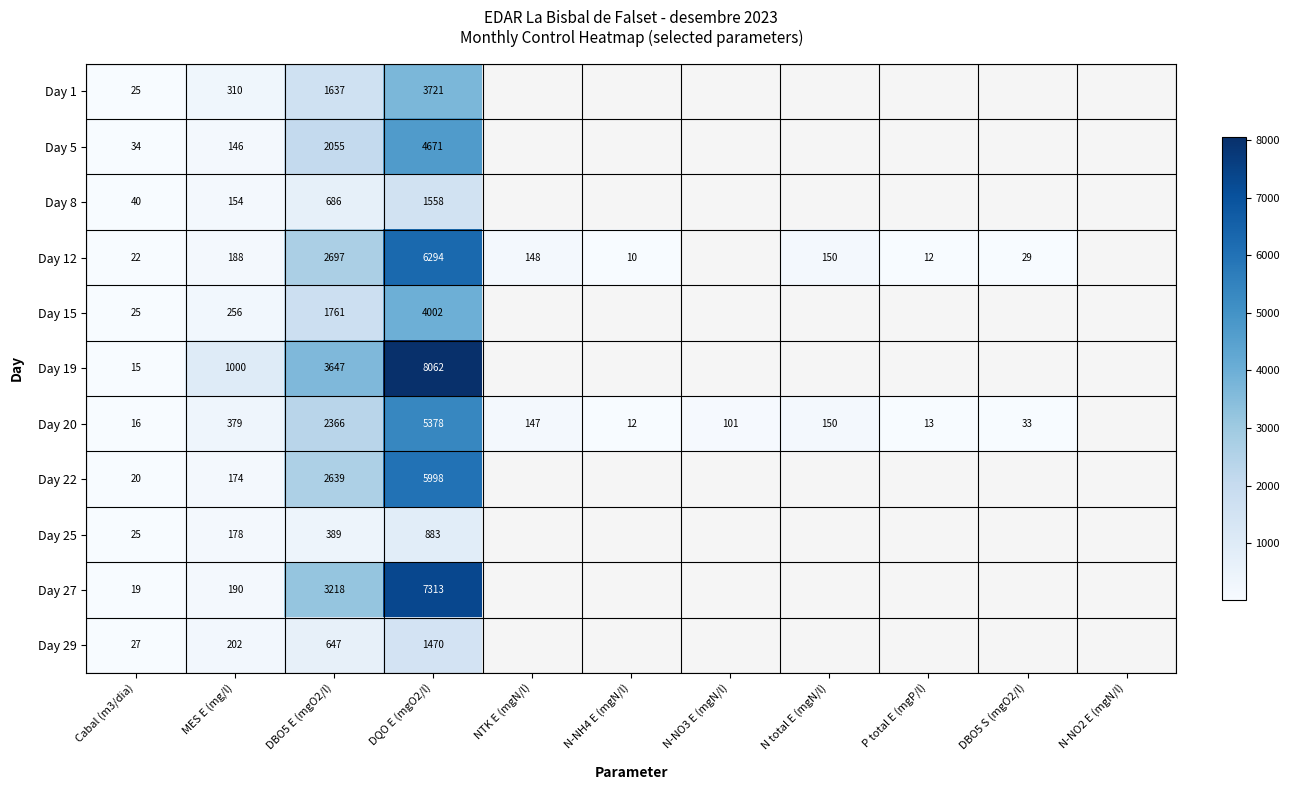

What is the greatest value displayed?

8062.0